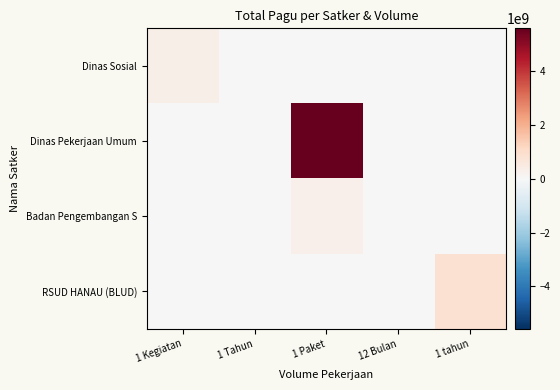

How many series are shown in this chart?

4